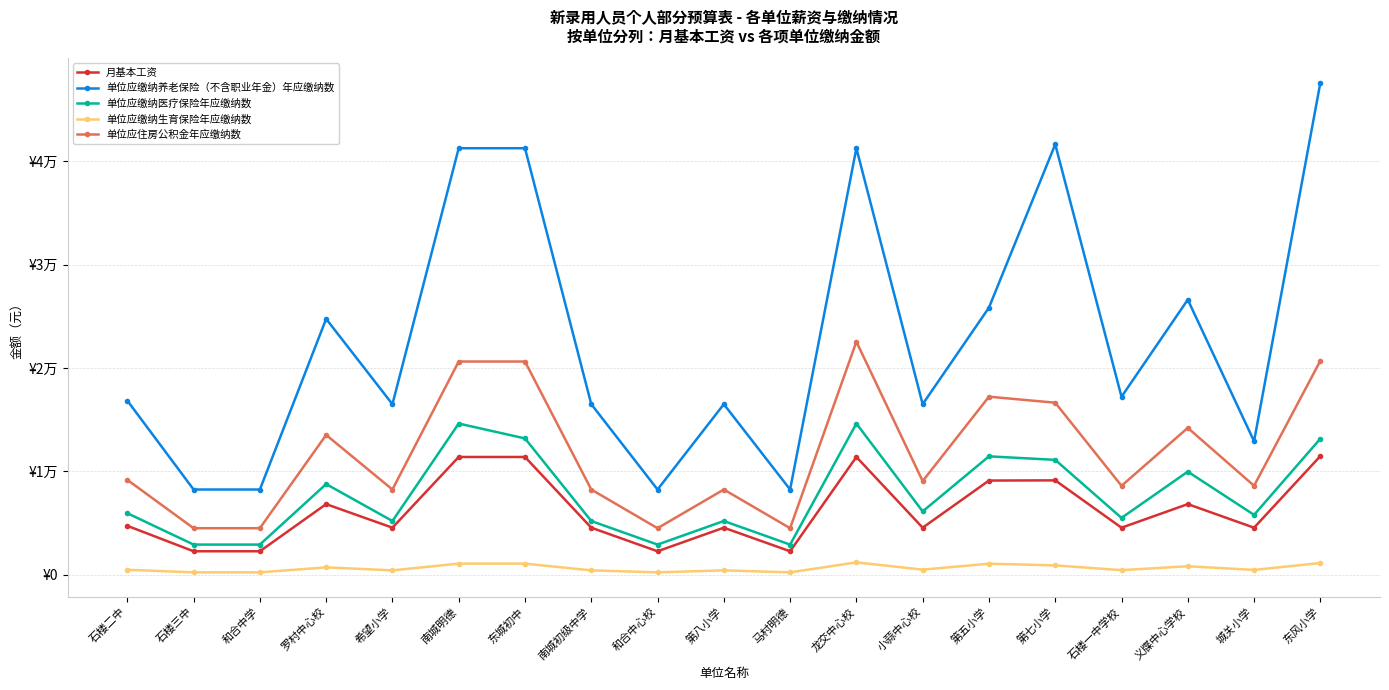

Which series has the largest range (max minus min)?

单位应缴纳养老保险（不含职业年金）年应缴纳数